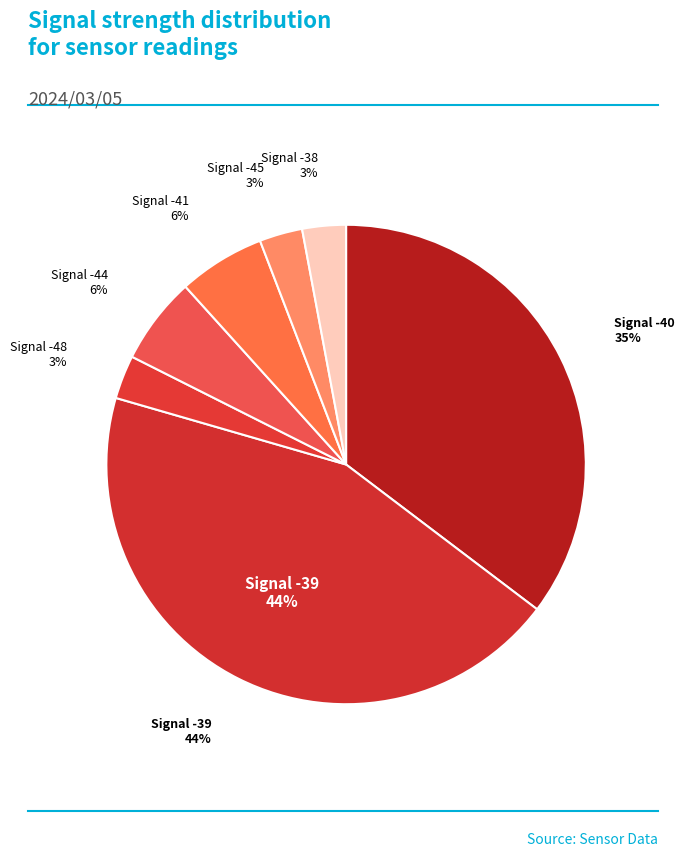

Which has a higher value, Signal -48 or Signal -45?

Signal -48